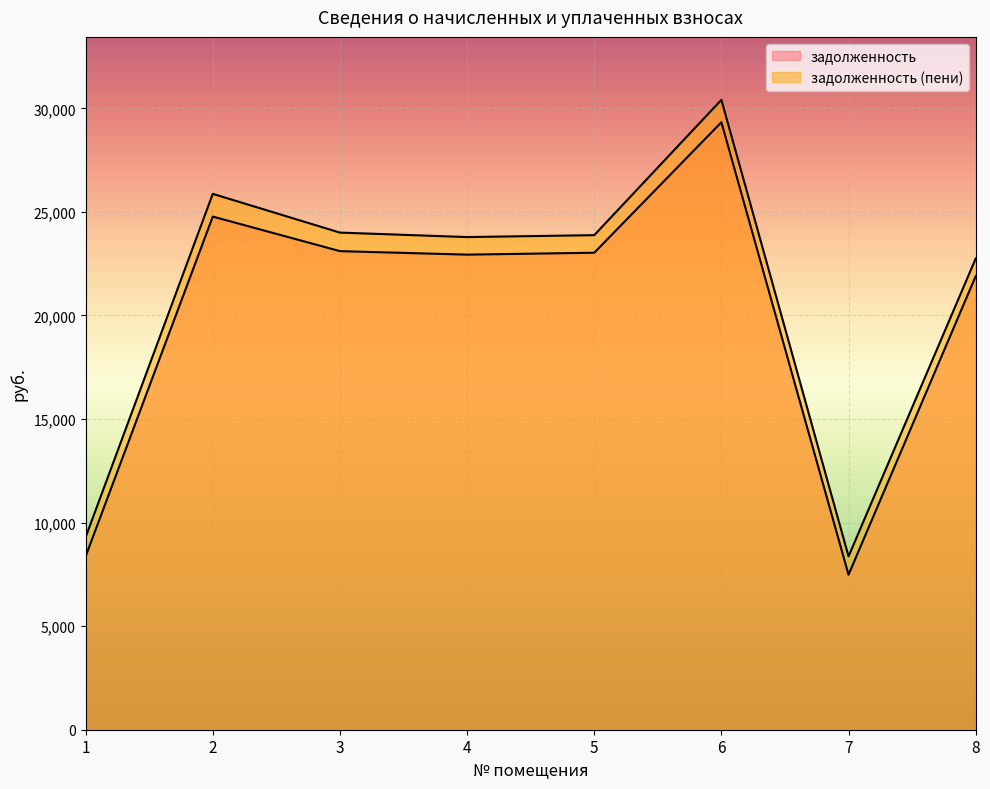

How many distinct data groups are displayed?

2